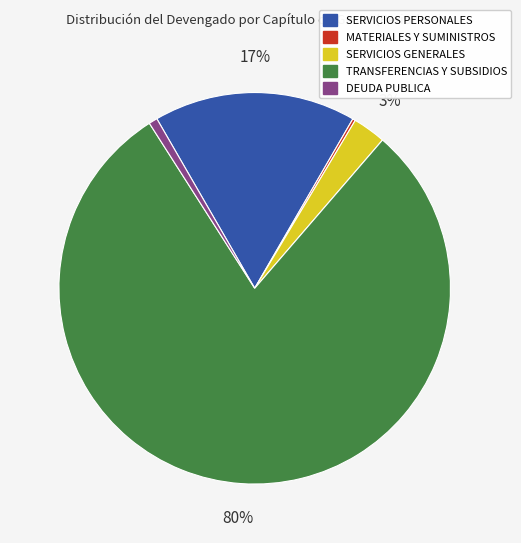

Which category has the biggest portion of the pie?

TRANSFERENCIAS Y SUBSIDIOS